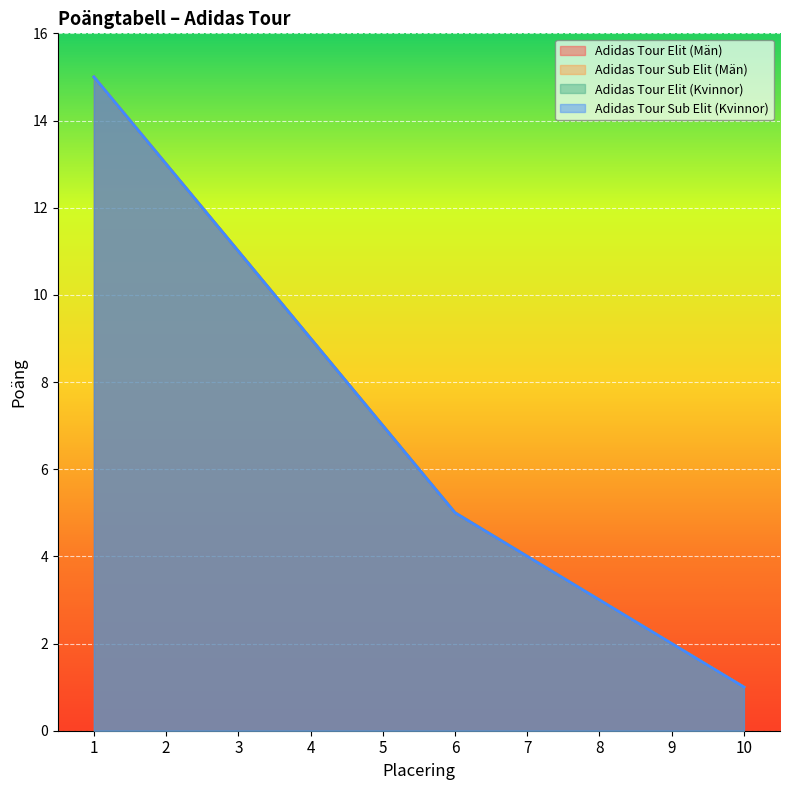

Which category has the lowest value in the Adidas Tour Sub Elit (Kvinnor) series?

10